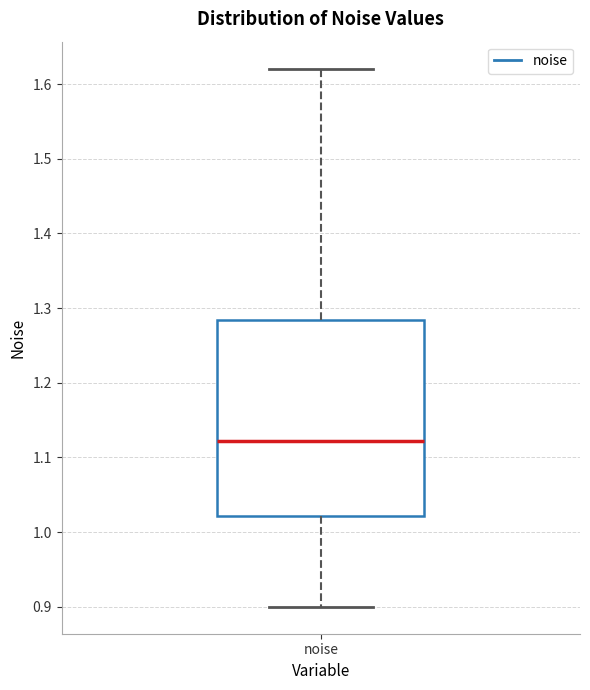

Transcribe this box plot: give where the median line is, the range the box spans, and where the two whiskers end, as read against the y-axis. The values are not printed on the chart, so give them approximately, as read against the axis.

median 1.12, box 1.02 to 1.28, whiskers 0.90 to 1.62